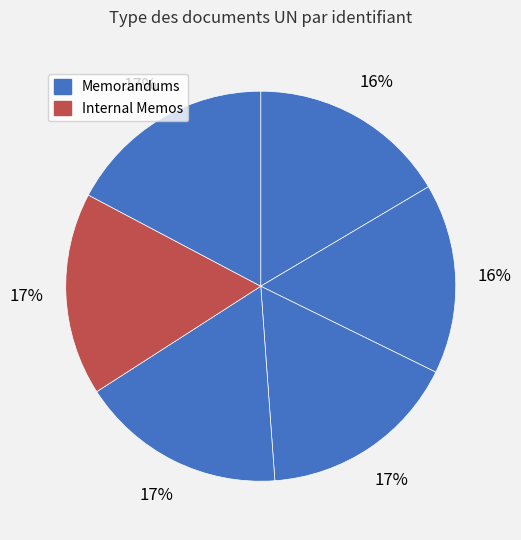

How many segments does this pie chart have?

6